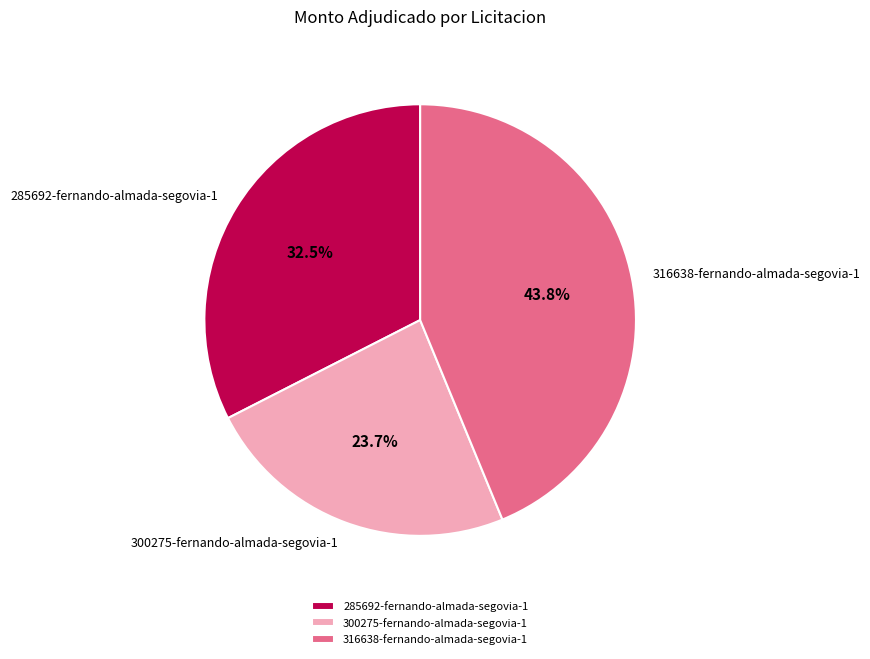

True or false: 300275-fernando-almada-segovia-1 accounts for 18% of the total.

False